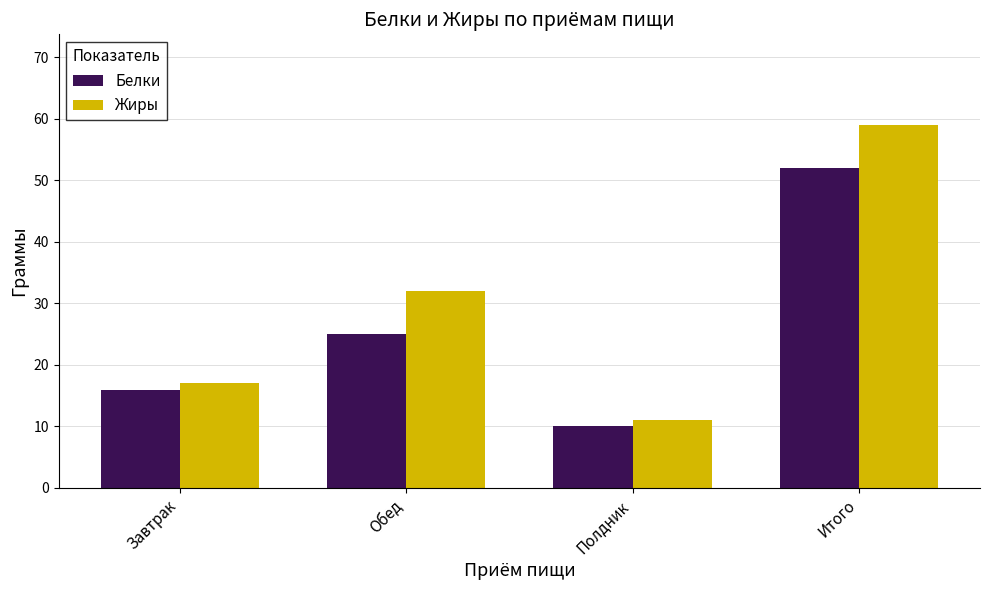

Which series has the widest spread of values?

Жиры